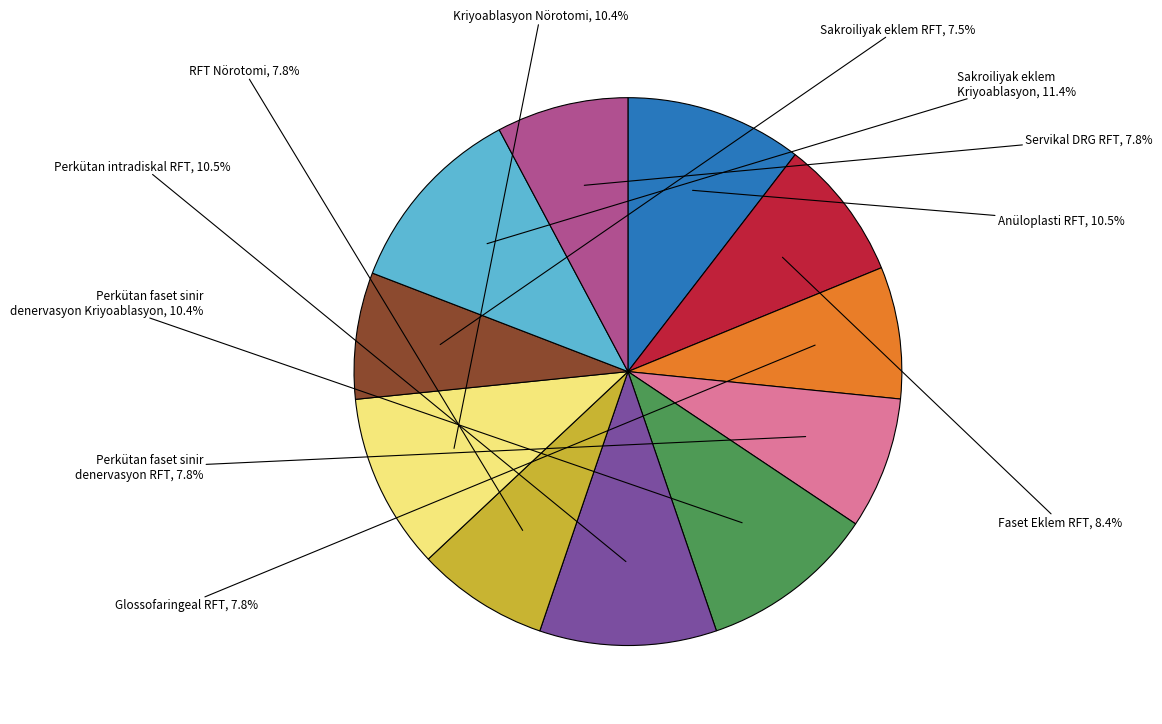

Which slice is the largest?

Sakroiliyak eklem Kriyoablasyon